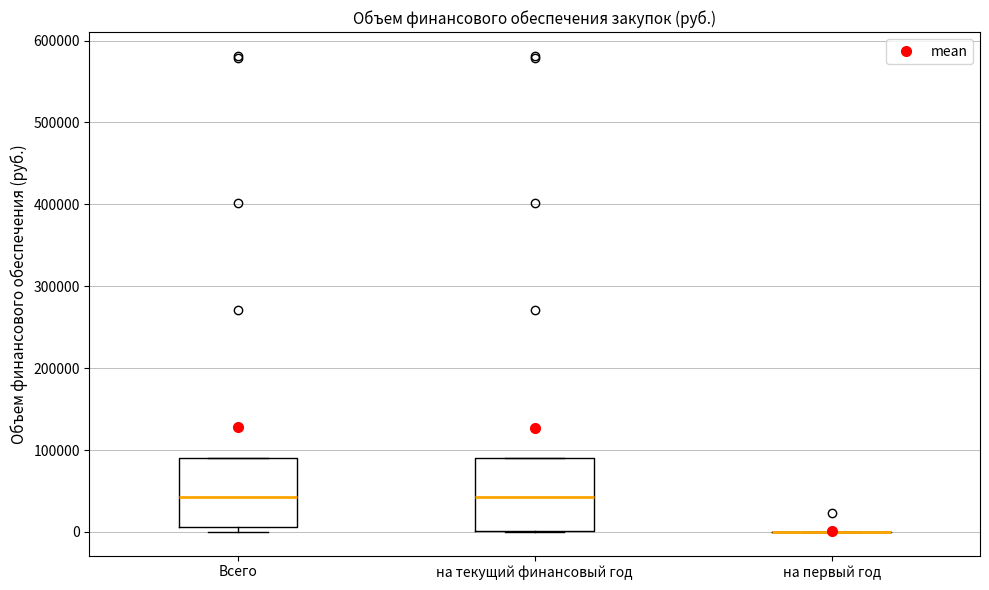

Reading left to right, read every box against the y-axis: the position of its median line, the range the box covers, and the ends of its whiskers. The values are not printed on the chart, so give them approximately, as read against the axis.

Всего: median 40000, box 10000 to 90000, whiskers 0 to 90000
на текущий финансовый год: median 40000, box 0 to 90000, whiskers 0 to 90000
на первый год: box collapsed to a line at 0, whiskers 0 to 0